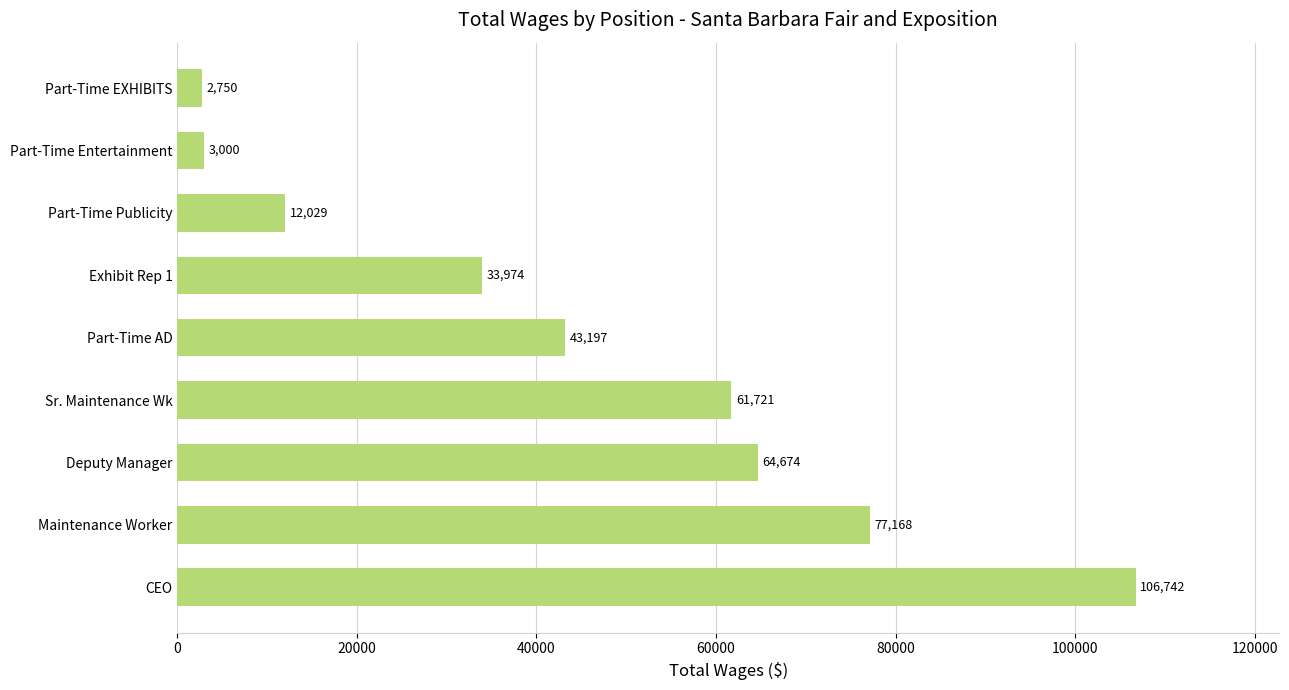

Does the chart contain any negative values?

No